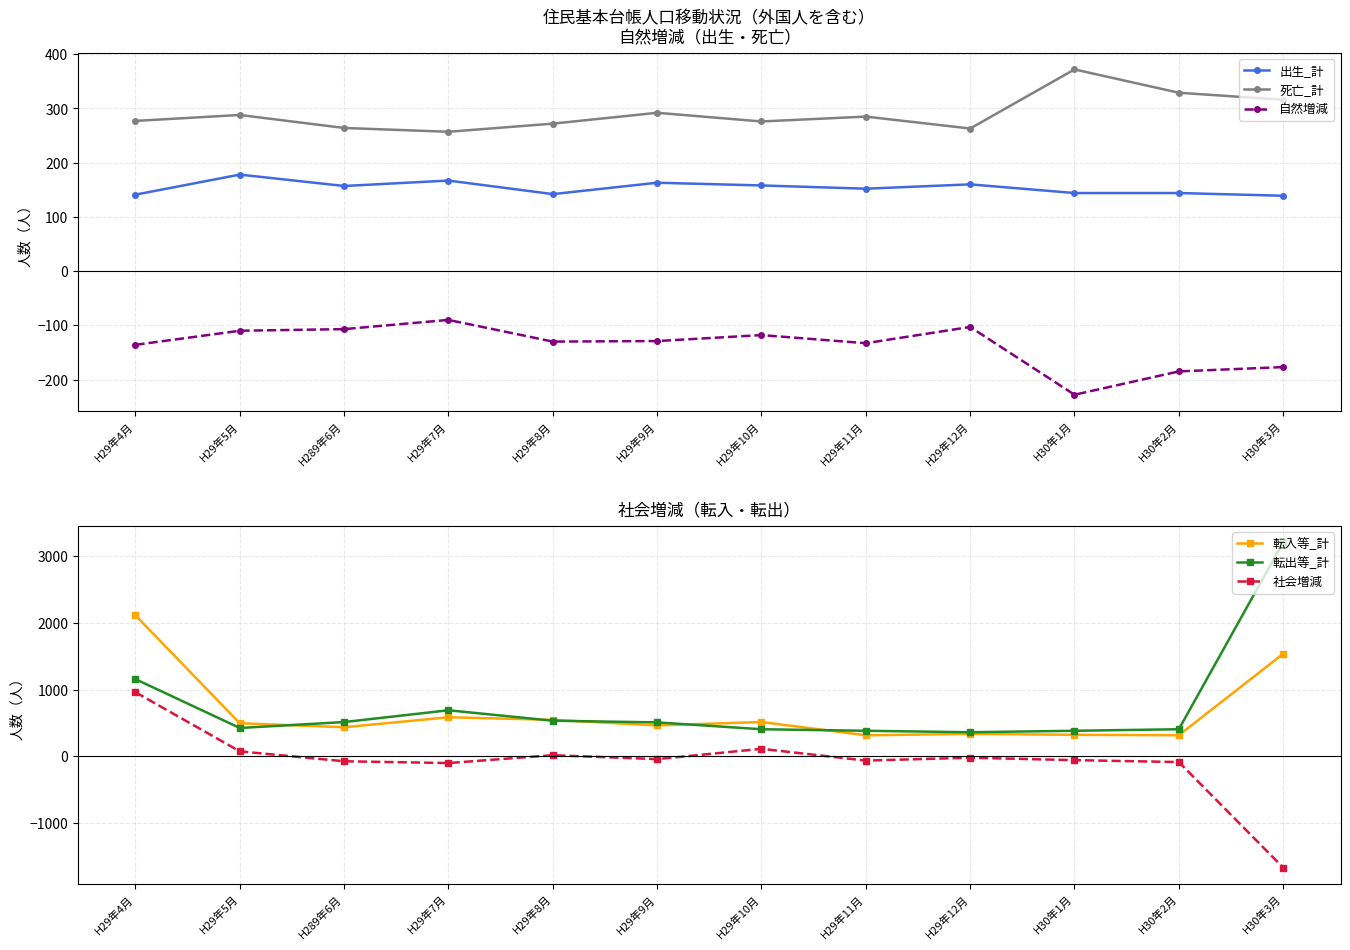

How many interior local peaks does the 死亡_計 series have?

4